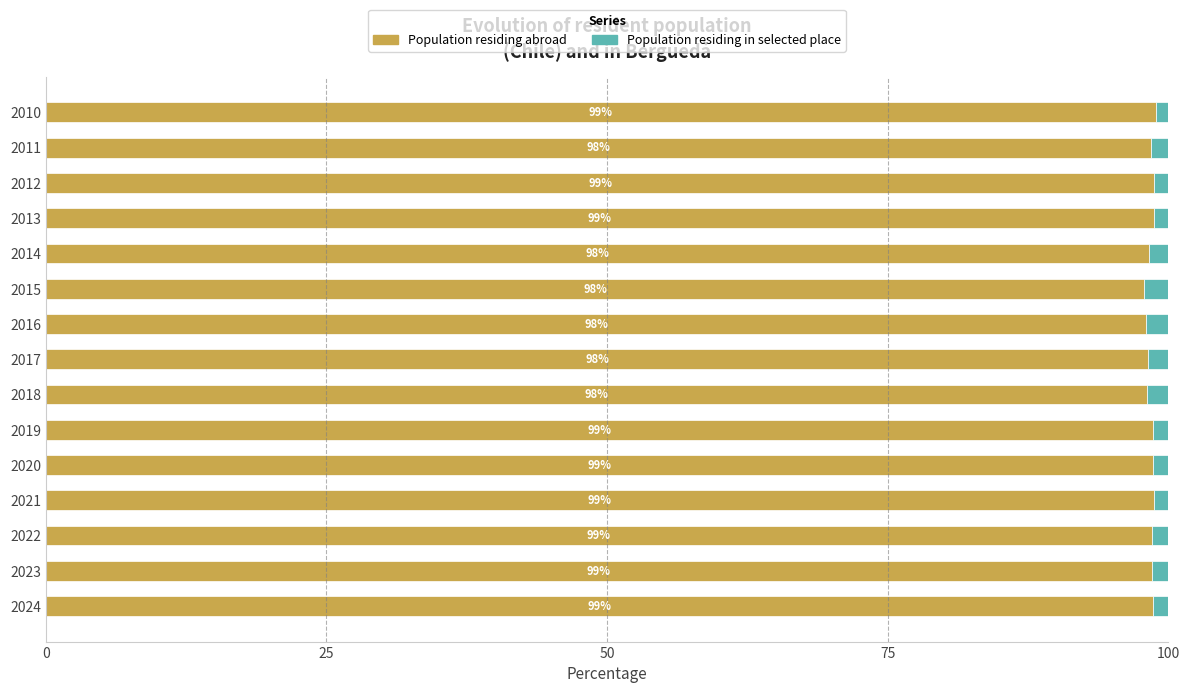

What is the approximate value of Population residing abroad at 2011?

98.5